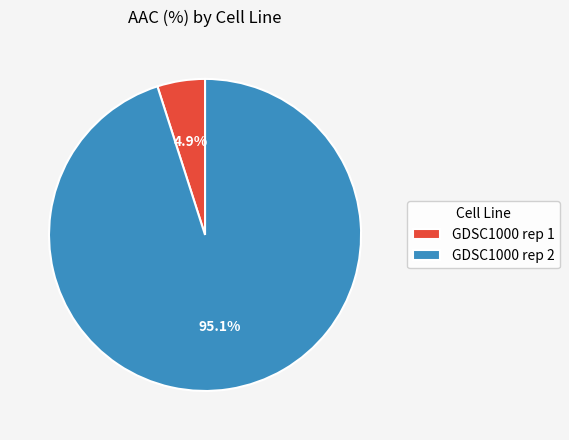

What portion of the pie excludes GDSC1000 rep 1?

95.1%